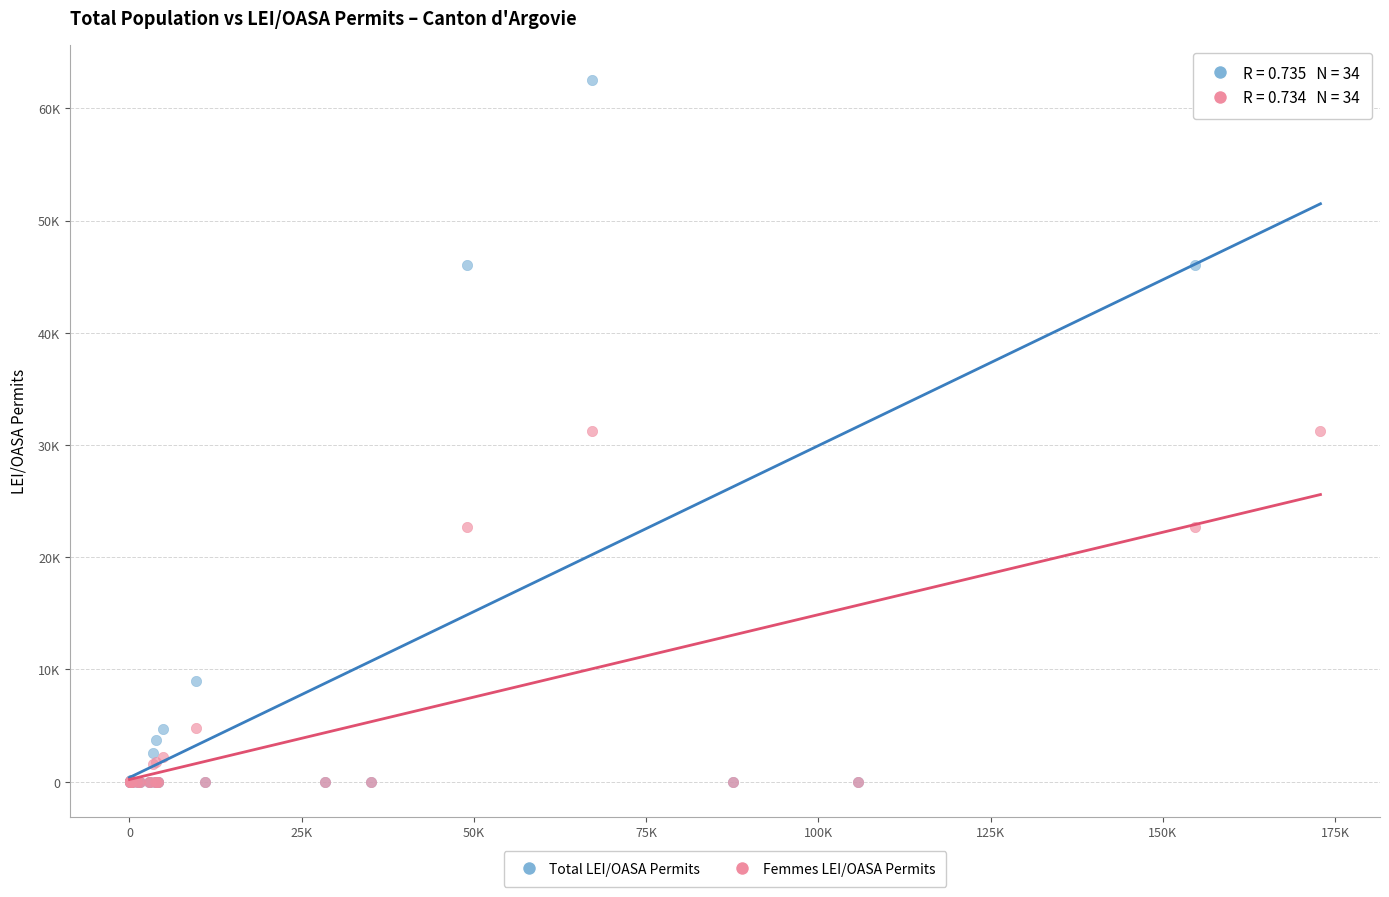

What are all the series names shown in the legend?

Total LEI/OASA Permits, Femmes LEI/OASA Permits